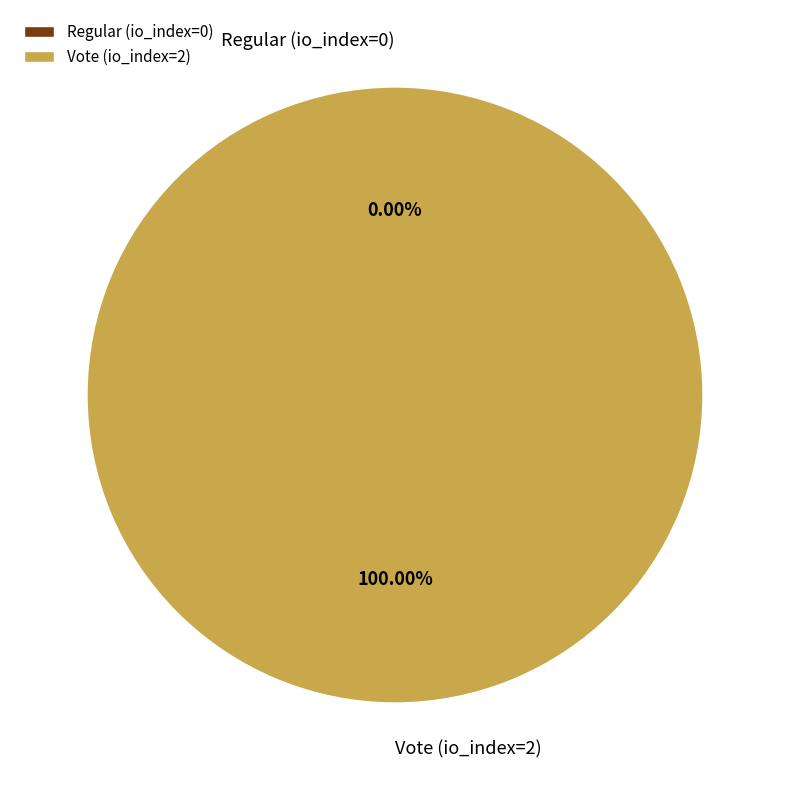

True or false: Vote (io_index=2) accounts for 94% of the total.

False